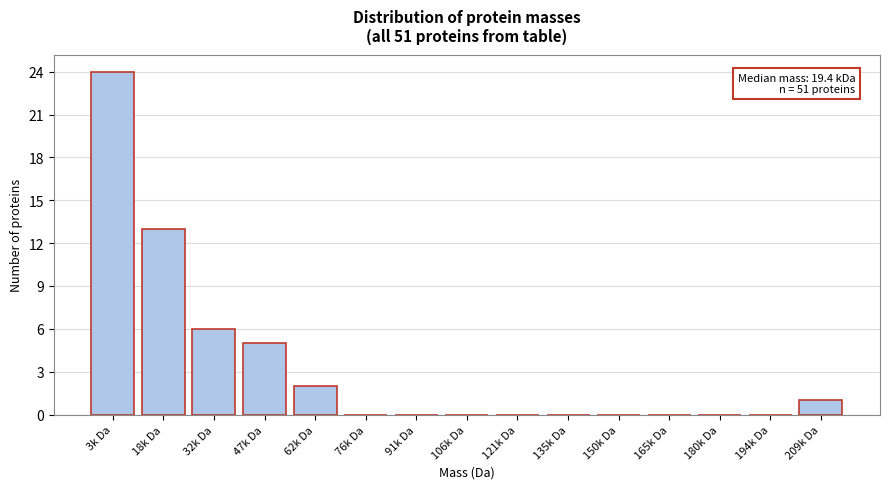

Reading right to left, what are all the values shown in this chart?

209k Da=1	194k Da=0	180k Da=0	165k Da=0	150k Da=0	135k Da=0	121k Da=0	106k Da=0	91k Da=0	76k Da=0	62k Da=2	47k Da=5	32k Da=6	18k Da=13	3k Da=24